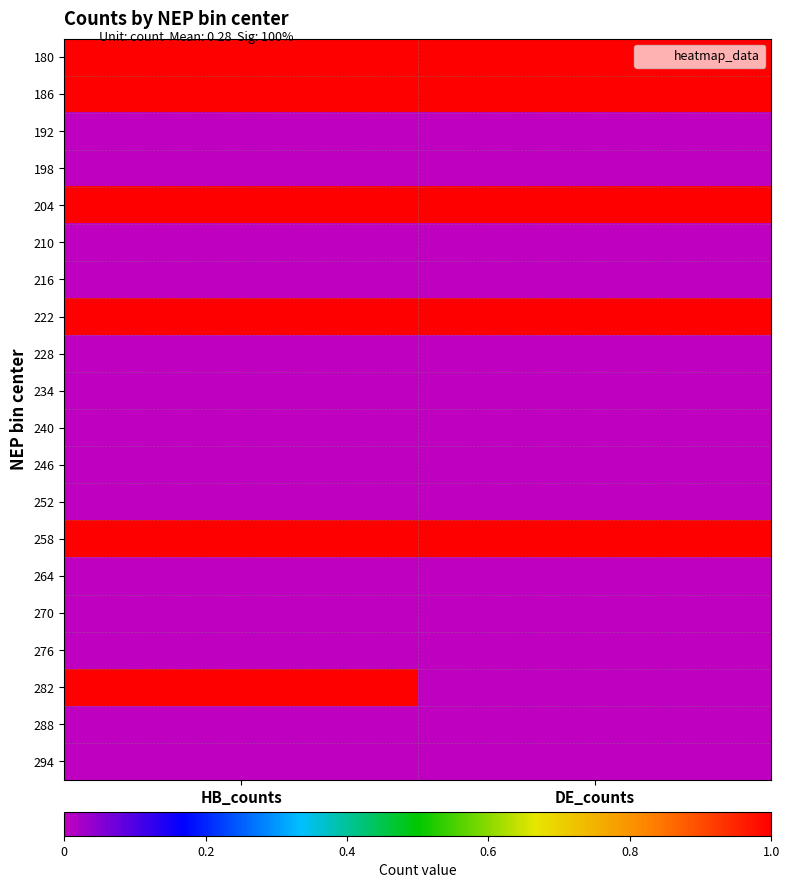

At which category does the chart reach its peak across all series?

HB_counts